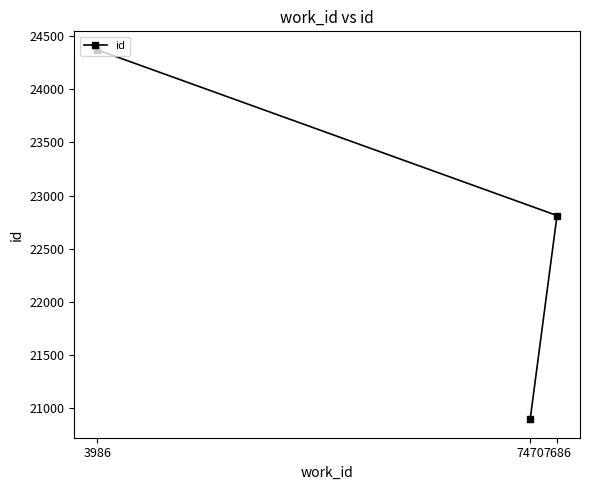

Reading left to right, transcribe all the data shown in this chart.

3986=24371	7470=20898	7686=22813